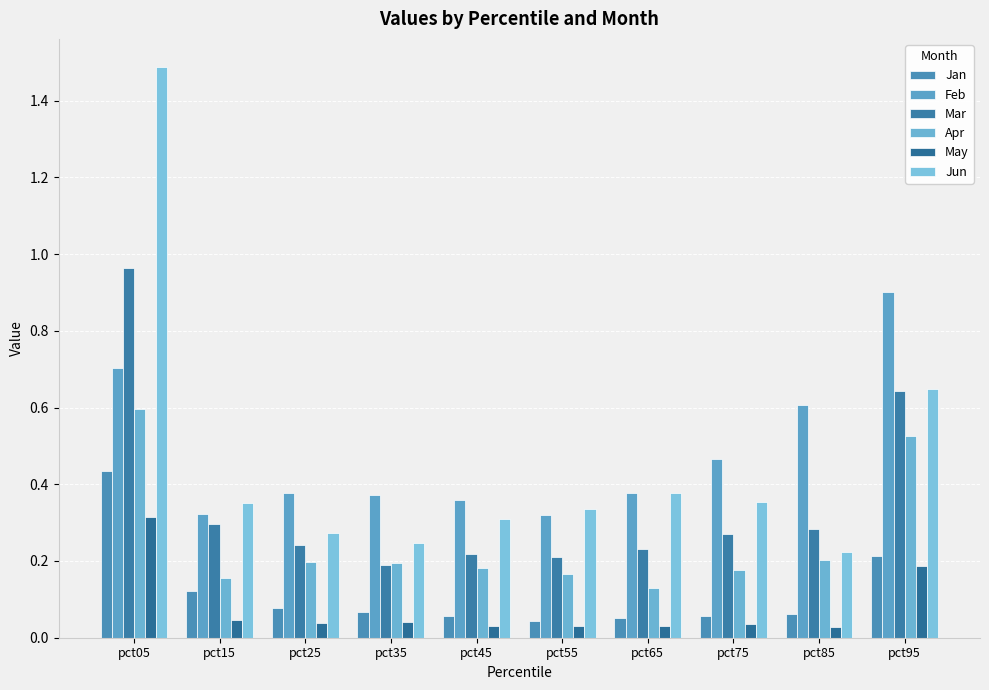

Rank the series by their maximum value, from highest to lowest.

Jun, Mar, Feb, Apr, Jan, May